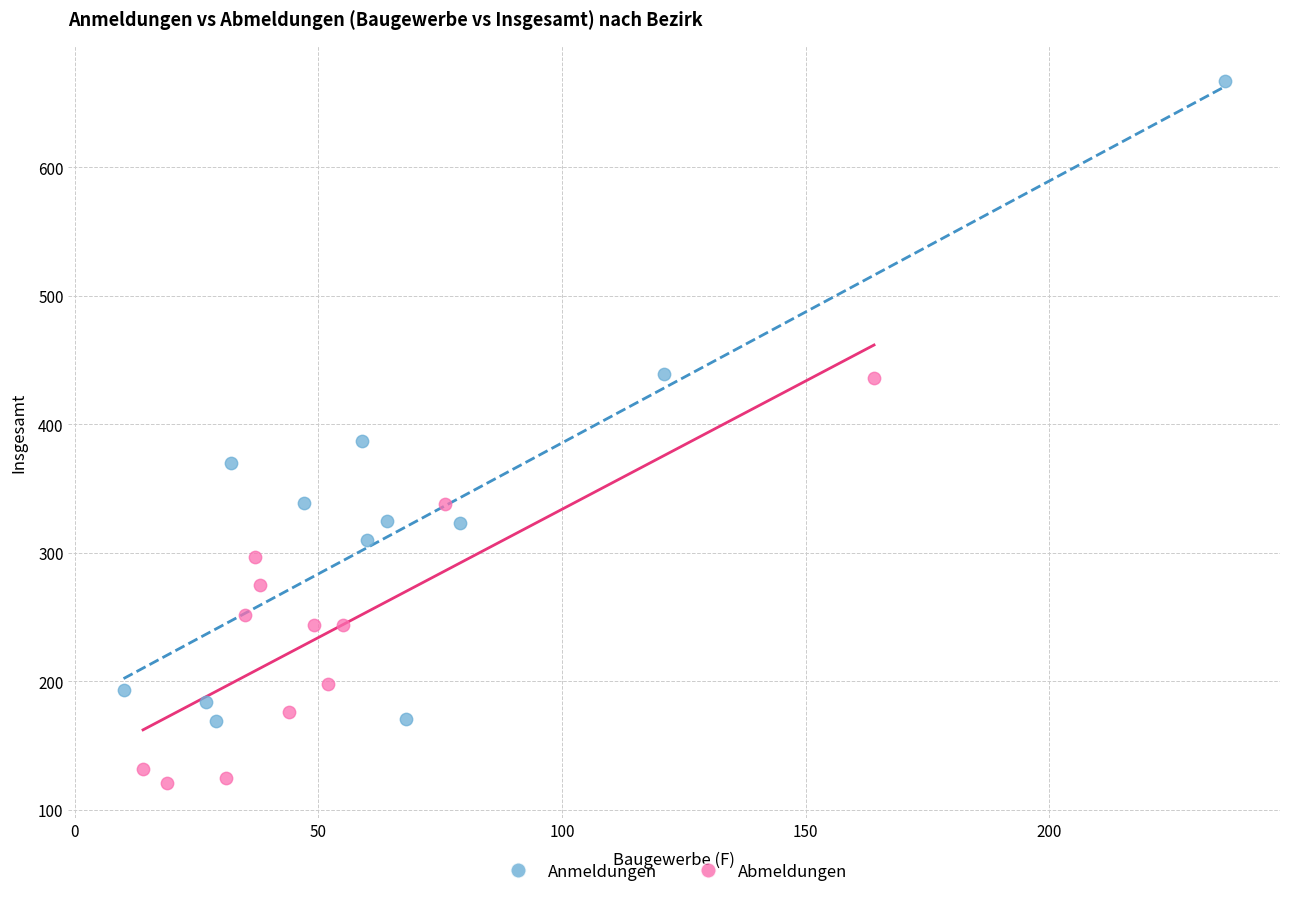

Which series contains the lowest Y value?

Abmeldungen